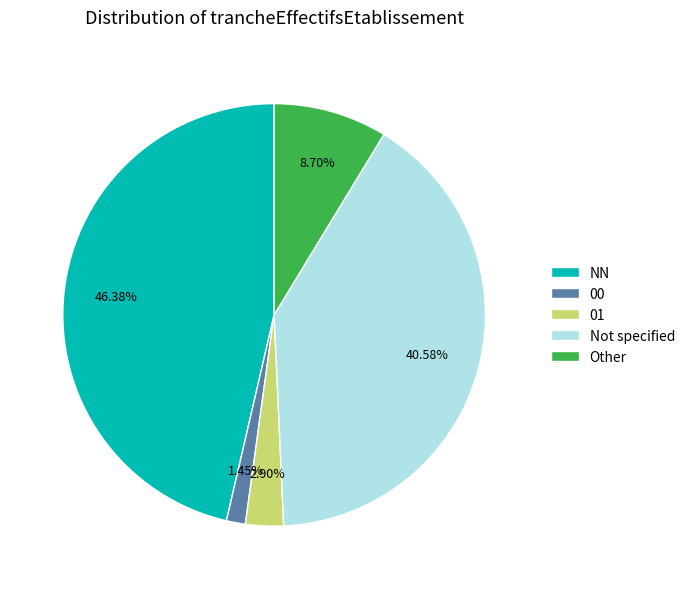

How many segments does this pie chart have?

5